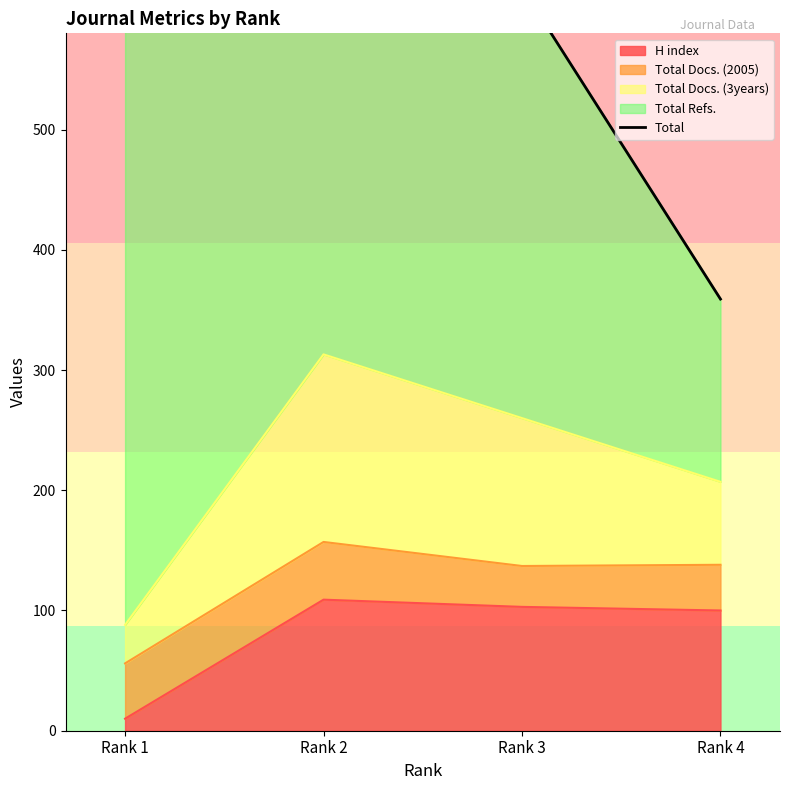

In H index, how many points are higher than both neighbors (excluding endpoints)?

1